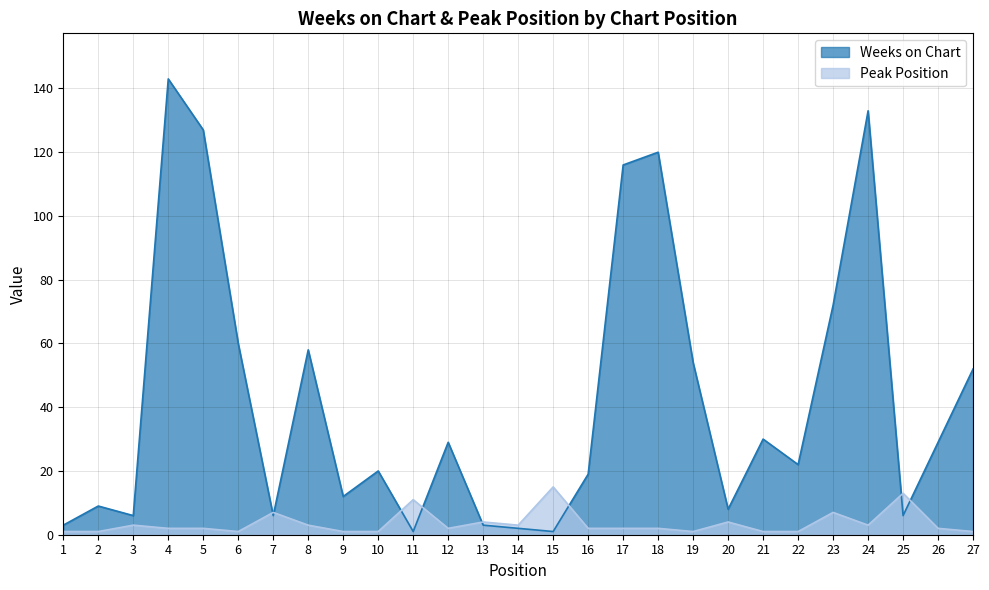

True or false: Weeks on Chart has more than 0 interior local peaks.

True